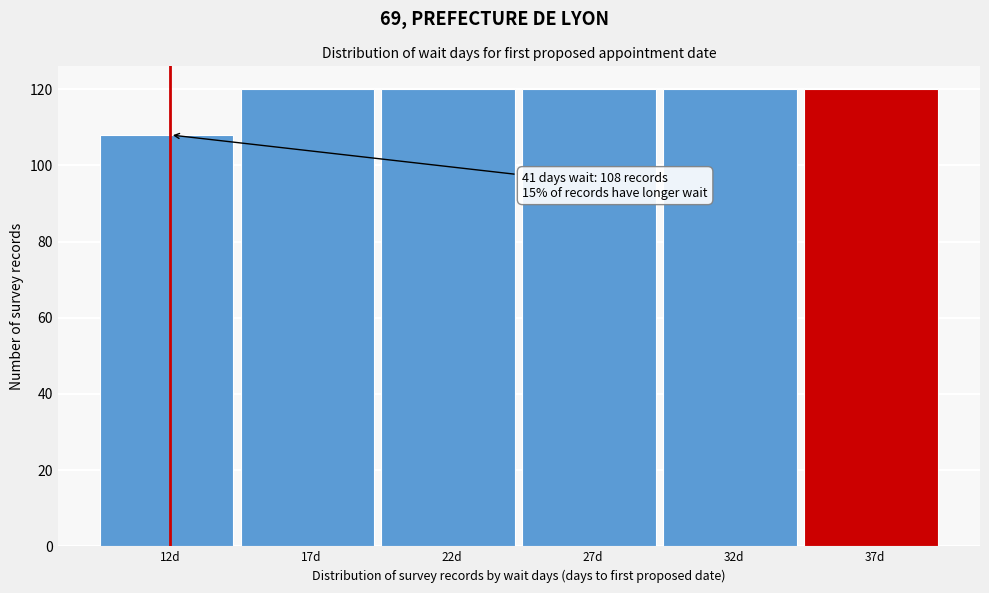

Reading right to left, what are all the values shown in this chart?

120	120	120	120	120	108